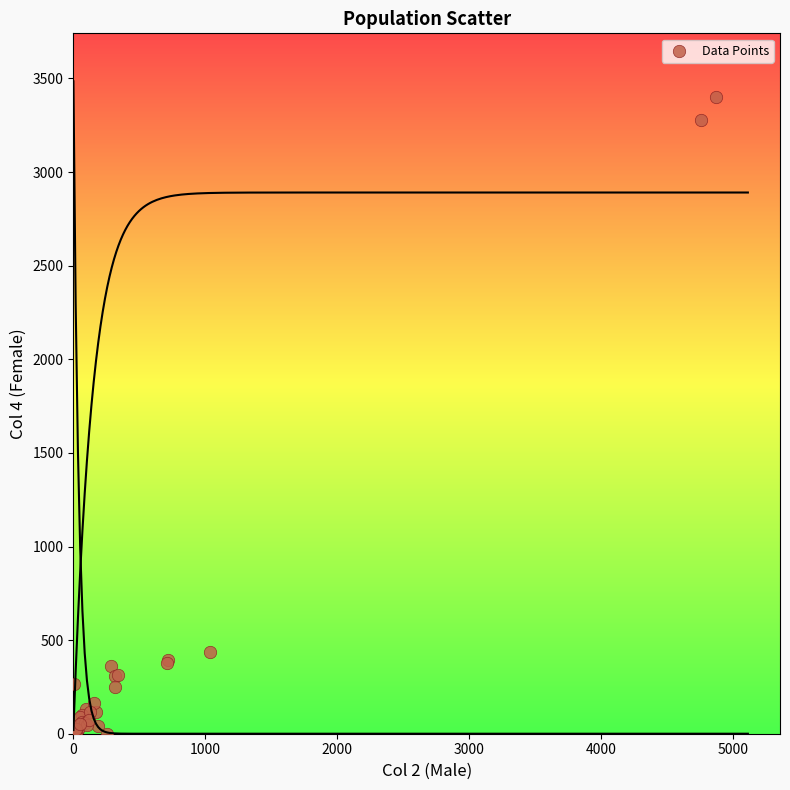

What Y value in the scatter plot is closest to 1700?

434